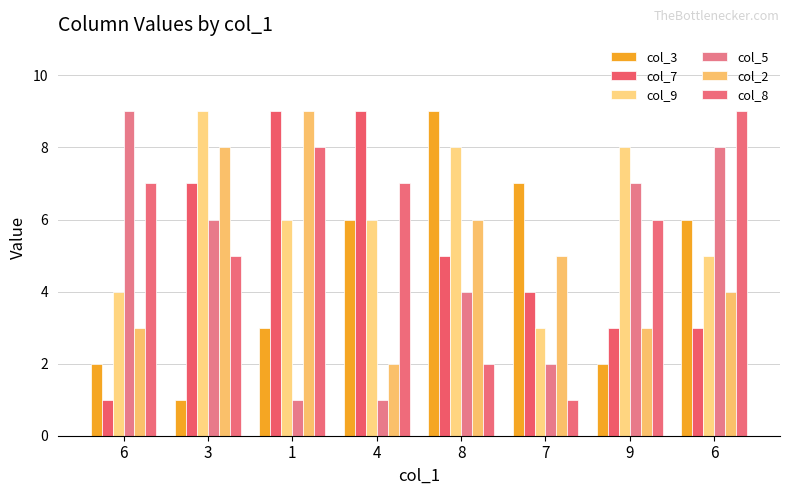

Does the chart contain any negative values?

No